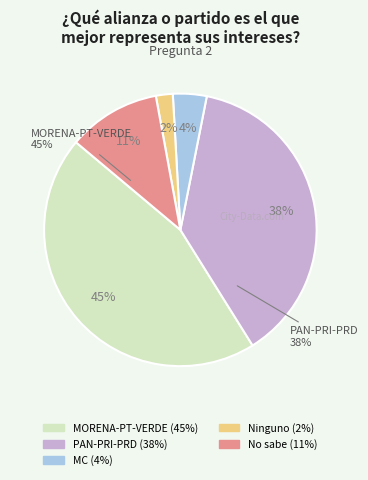

To the nearest percent, what percentage of the pie is Ninguno?

2%